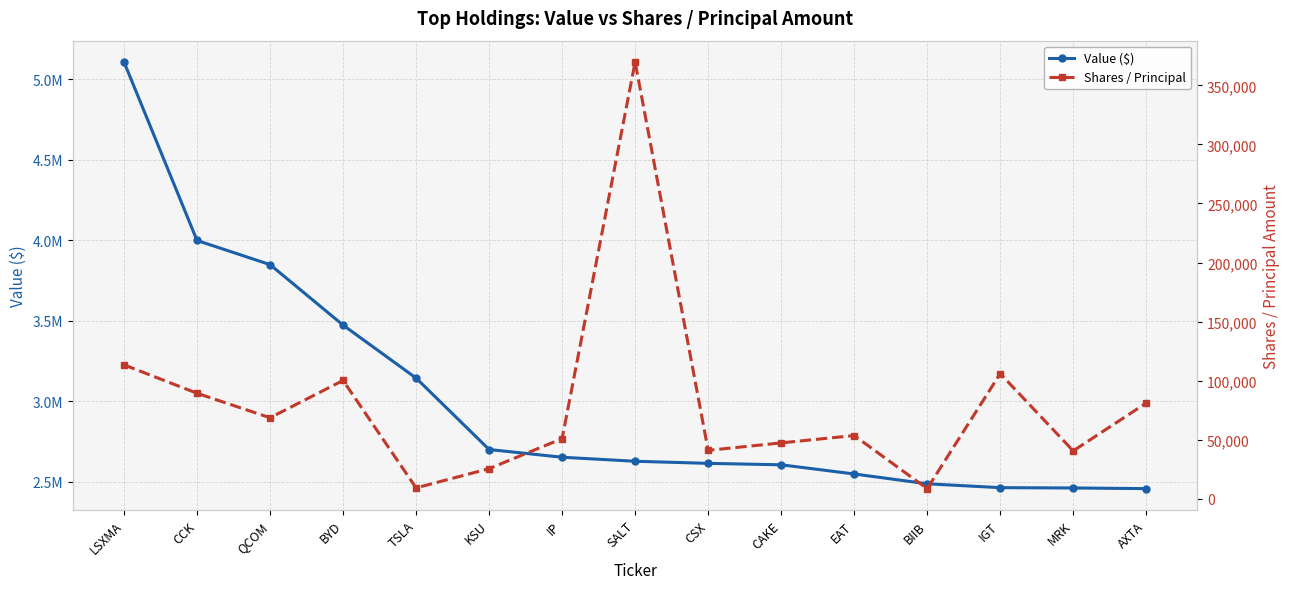

Is it true that Value ($) equals 769099 at KSU?

False